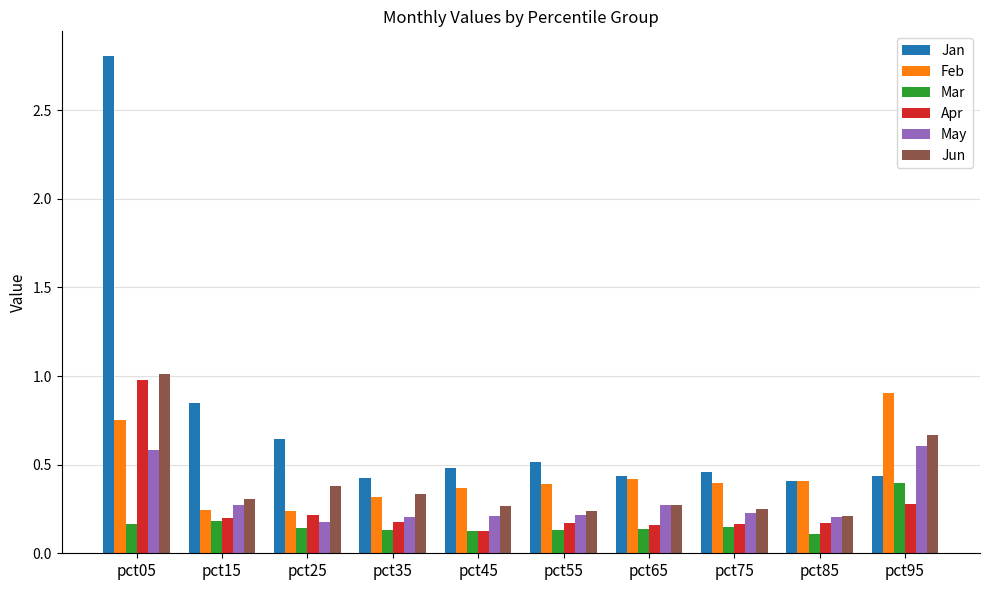

Which category has the lowest value in the Apr series?

pct45